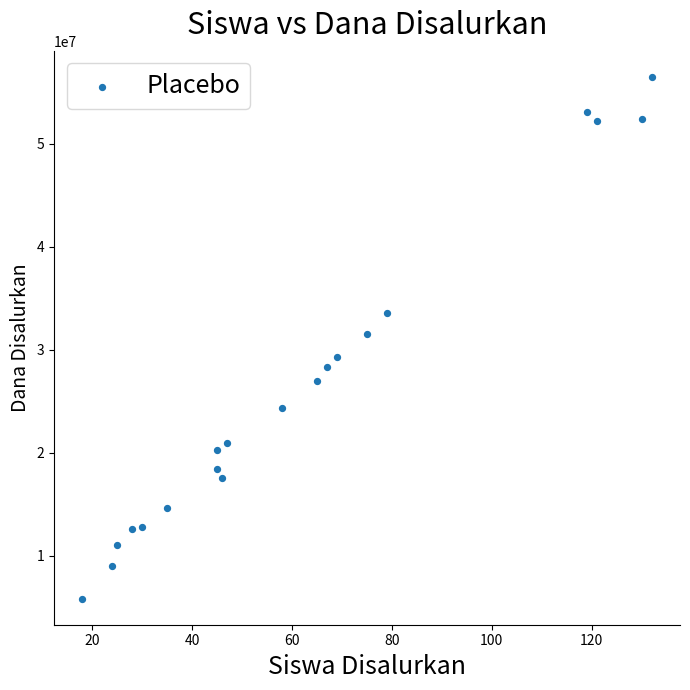

What is the range of X values (max minus min)?

114